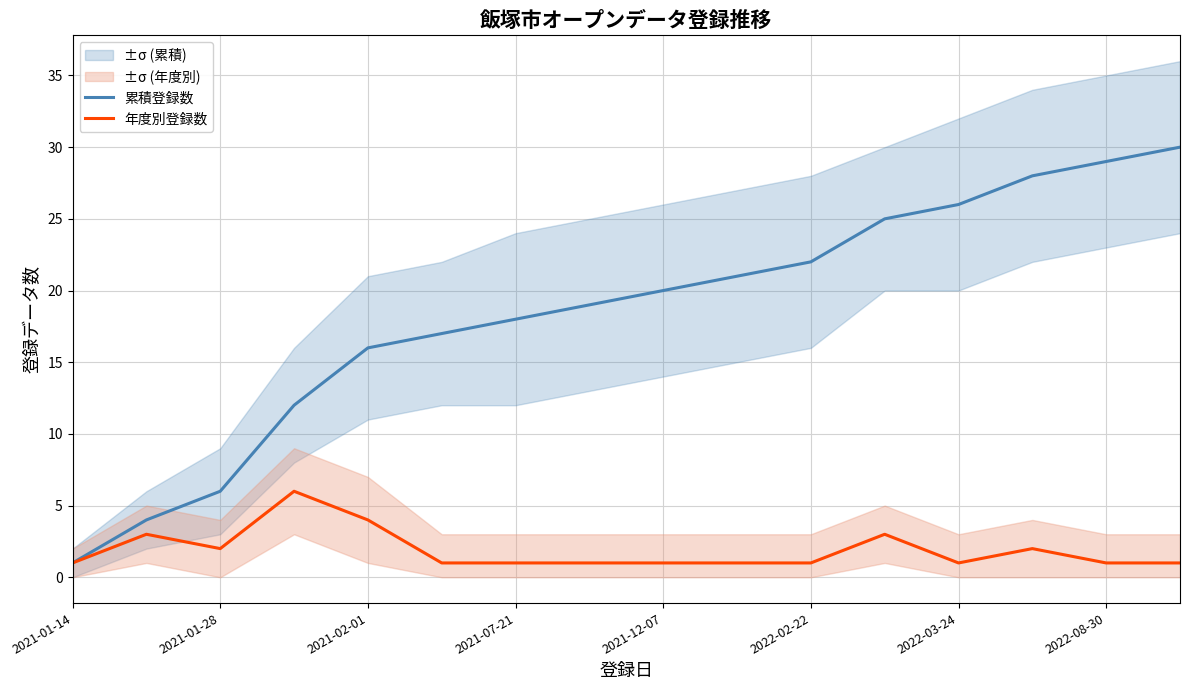

What is the difference between the maximum and second lowest values in the 年度別登録数 series?

5